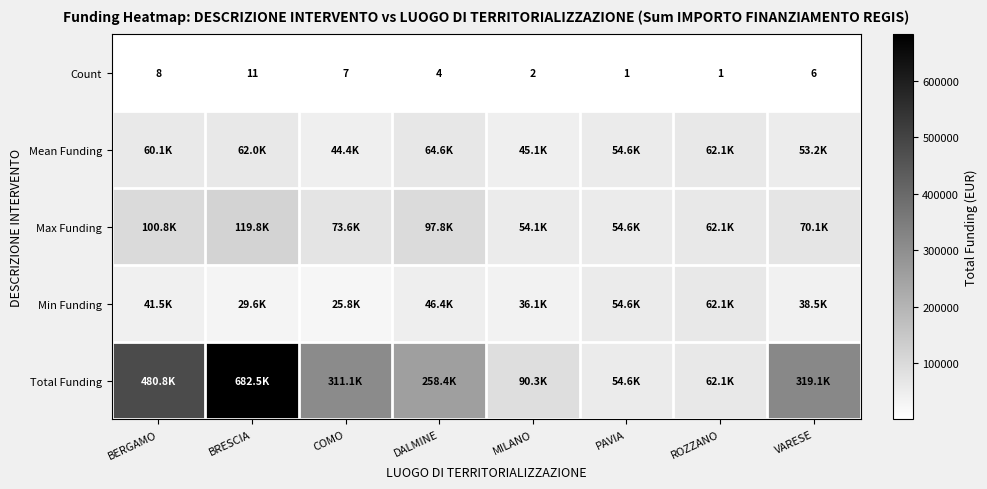

Is the value of Count at MILANO greater than the value of Max Funding at PAVIA?

No